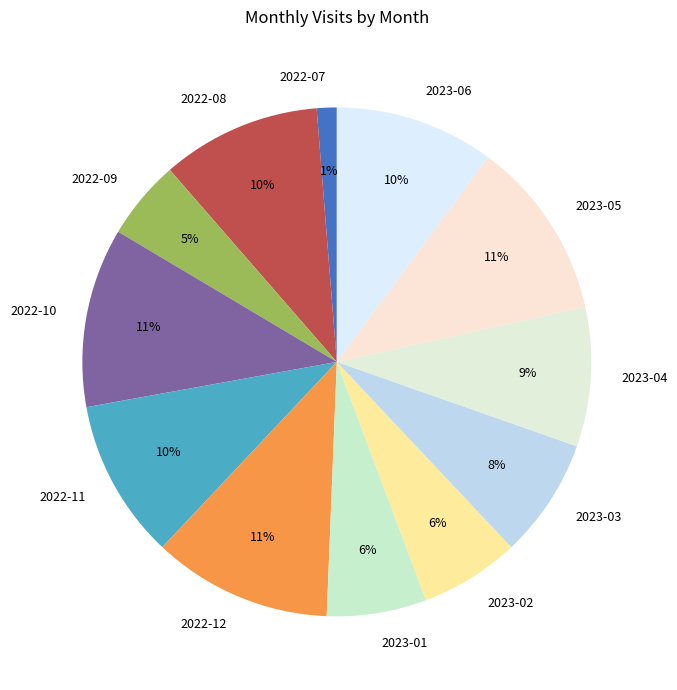

Does 2023-03 represent more than half of the total?

No